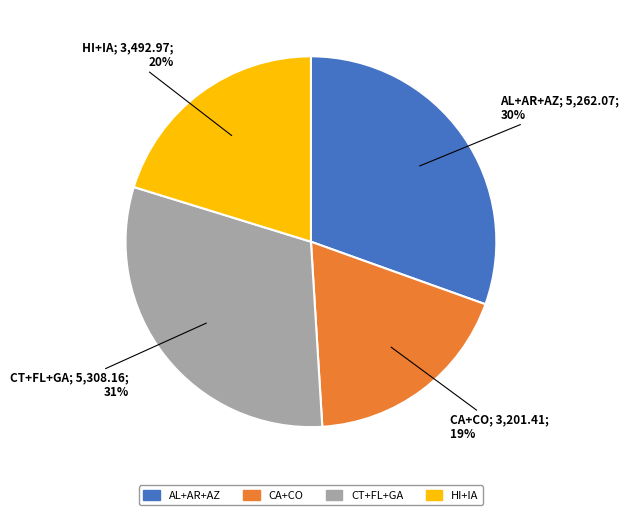

To the nearest percent, what is the difference between the largest and smallest slice percentages?

12%